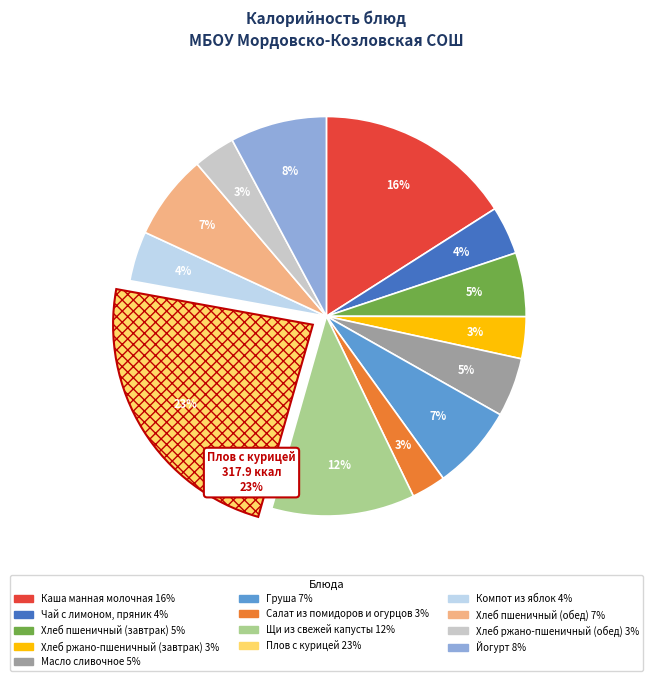

What is the largest slice in the pie chart?

Плов с курицей